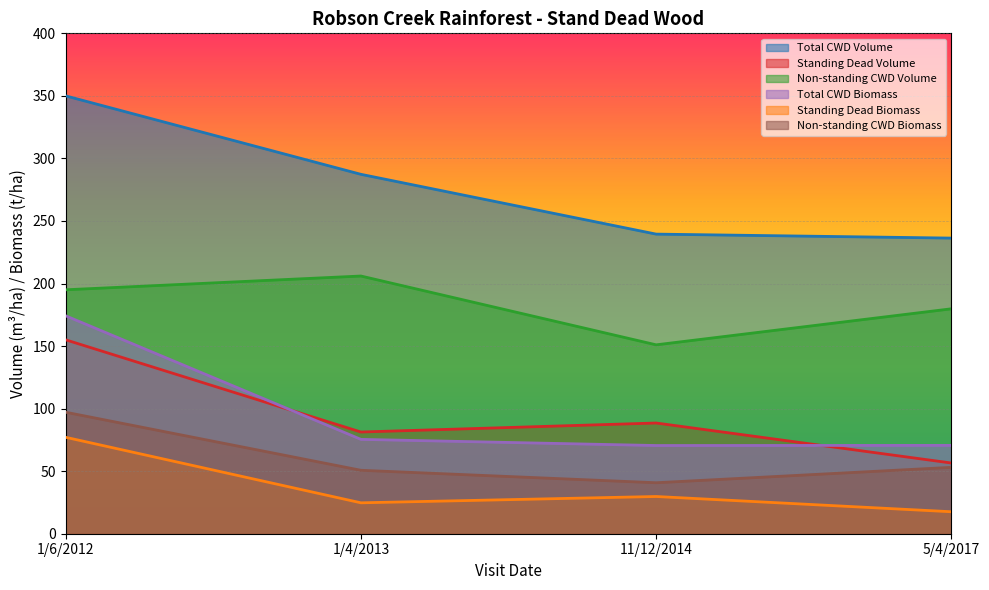

True or false: standStandingDeadTreeBiomass has more than 1 points higher than both neighbors.

False